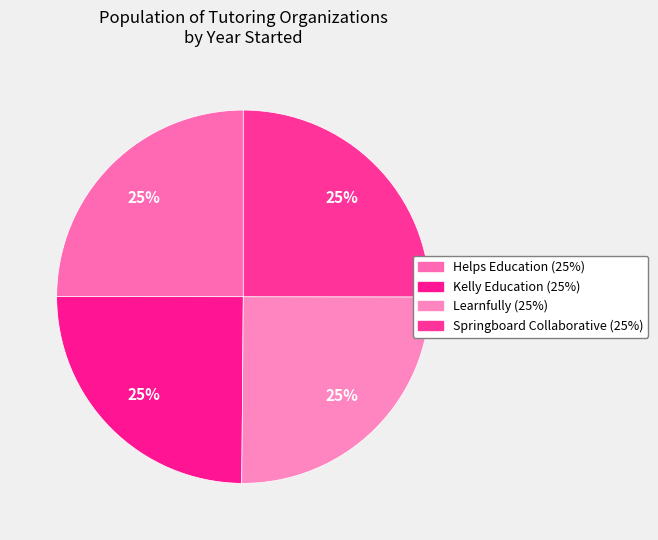

Is it true that Springboard Collaborative is 25% of the pie?

True